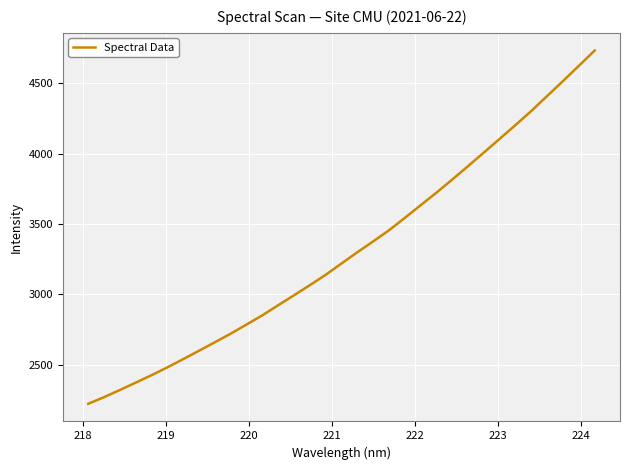

What is the minimum value shown in the chart?

2223.9